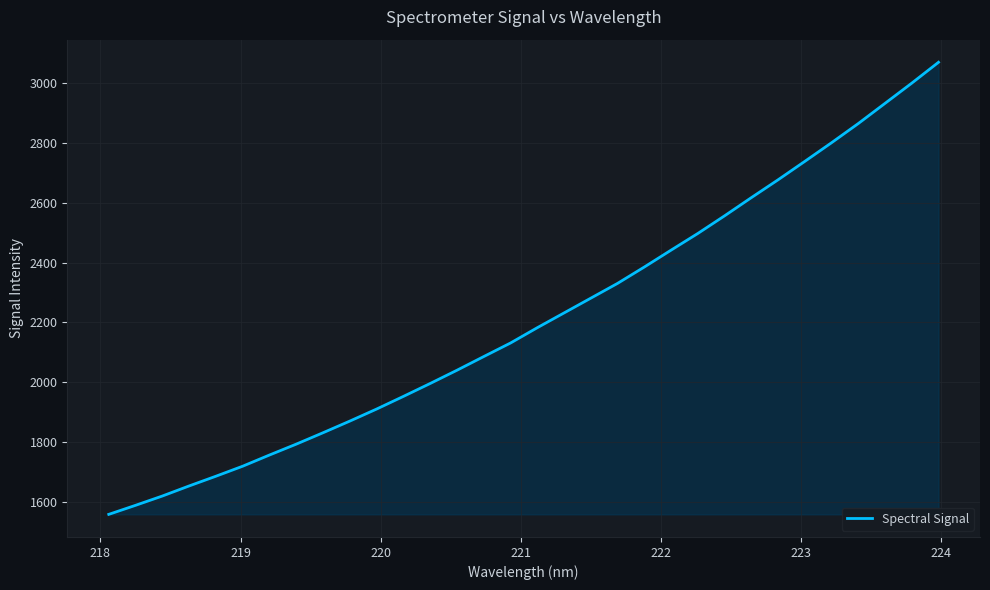

What is the greatest value displayed?

3070.1